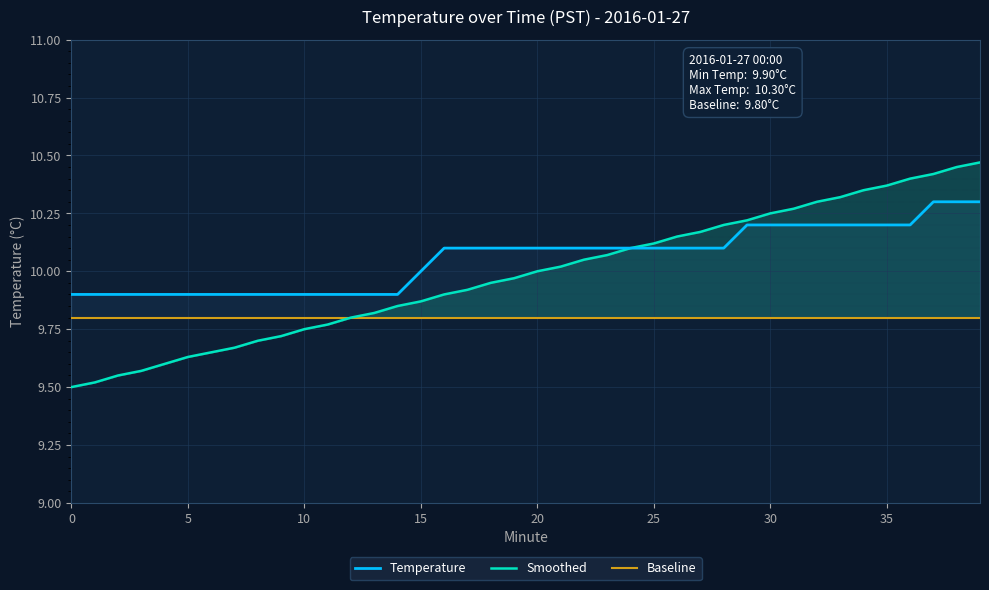

The Smoothed series shows 3.0 at 35. True or false?

False